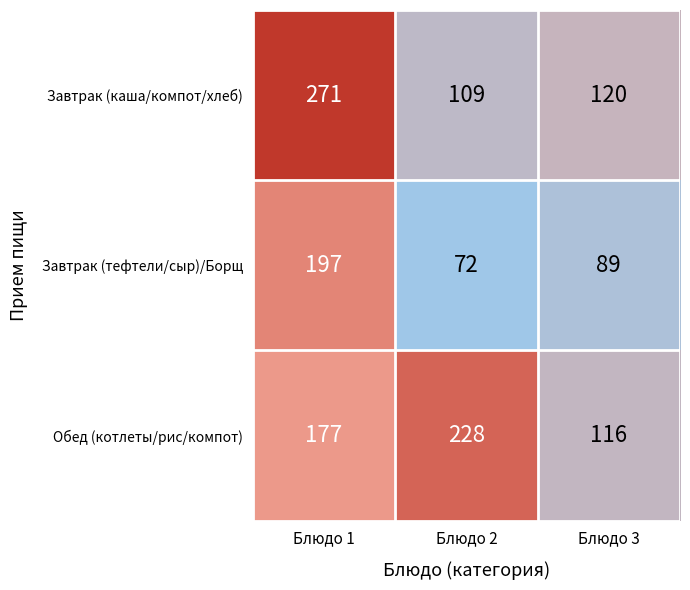

How many data points does each series have?

3